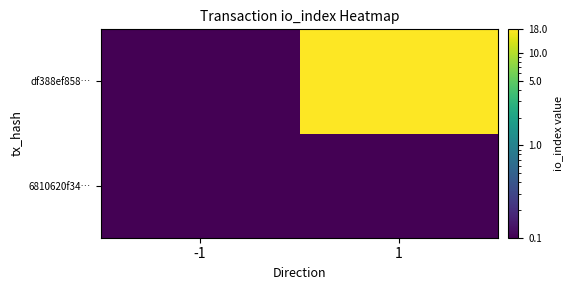

Rank the series by their average value, from lowest to highest.

6810620f34…, df388ef858…